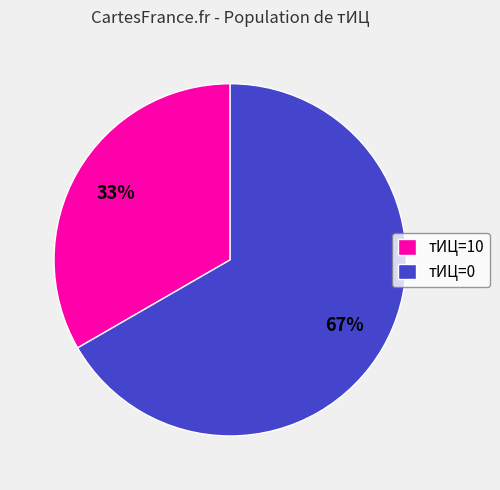

How many slices are in this pie chart?

2